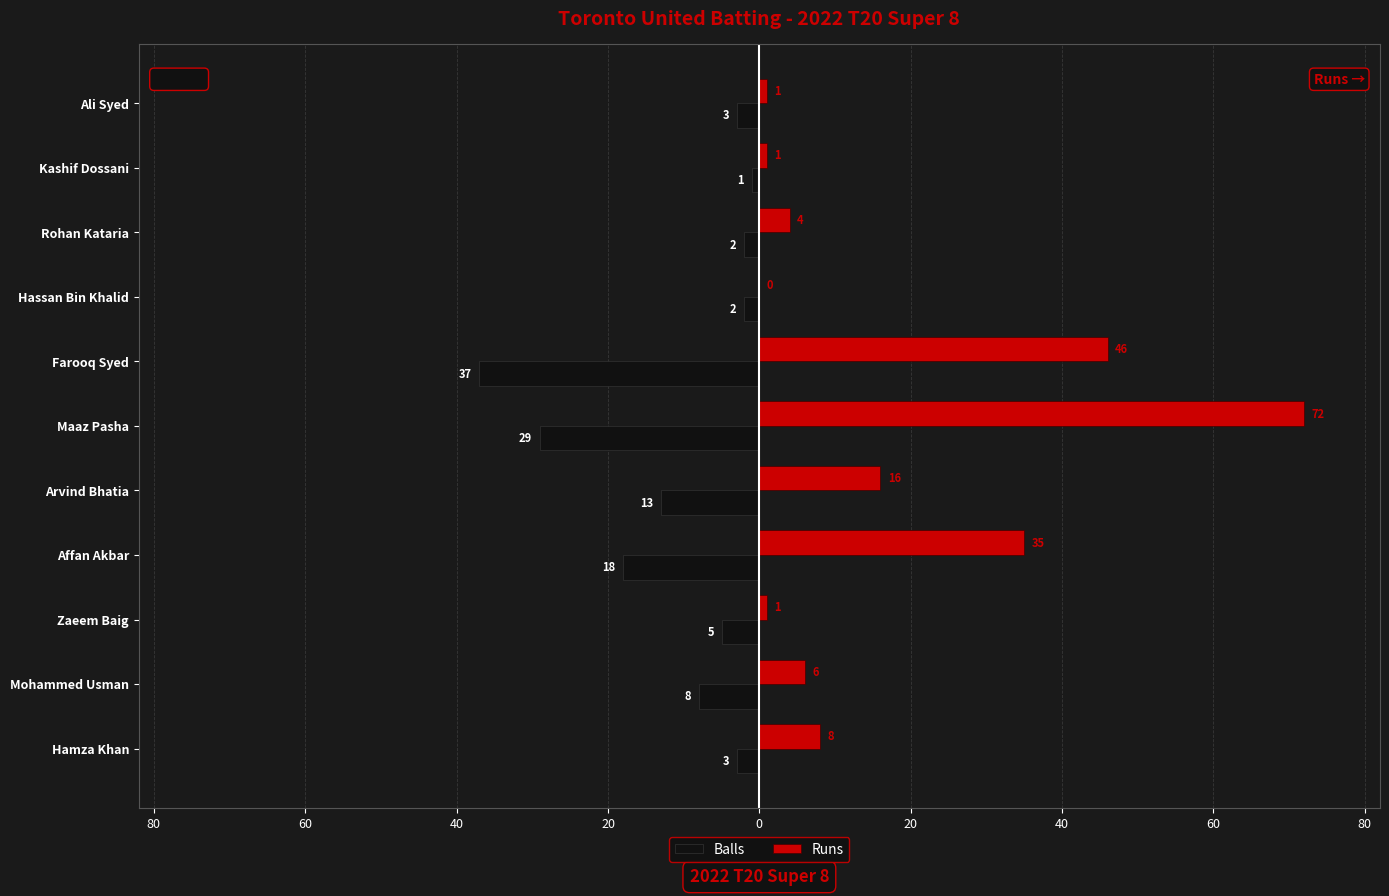

Which series has the largest total across all categories?

Runs